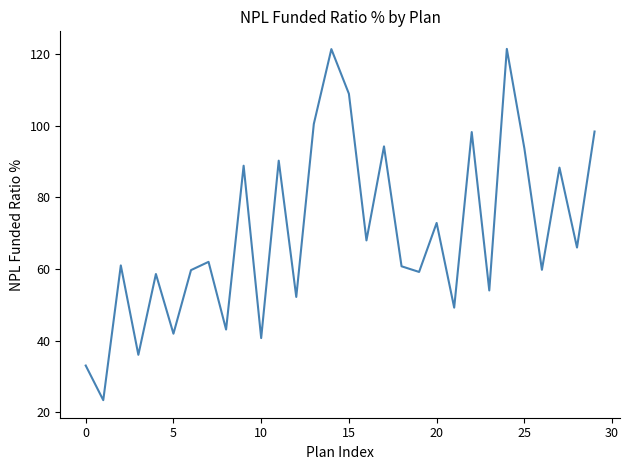

True or false: there are more than 0 points higher than both neighbors.

True